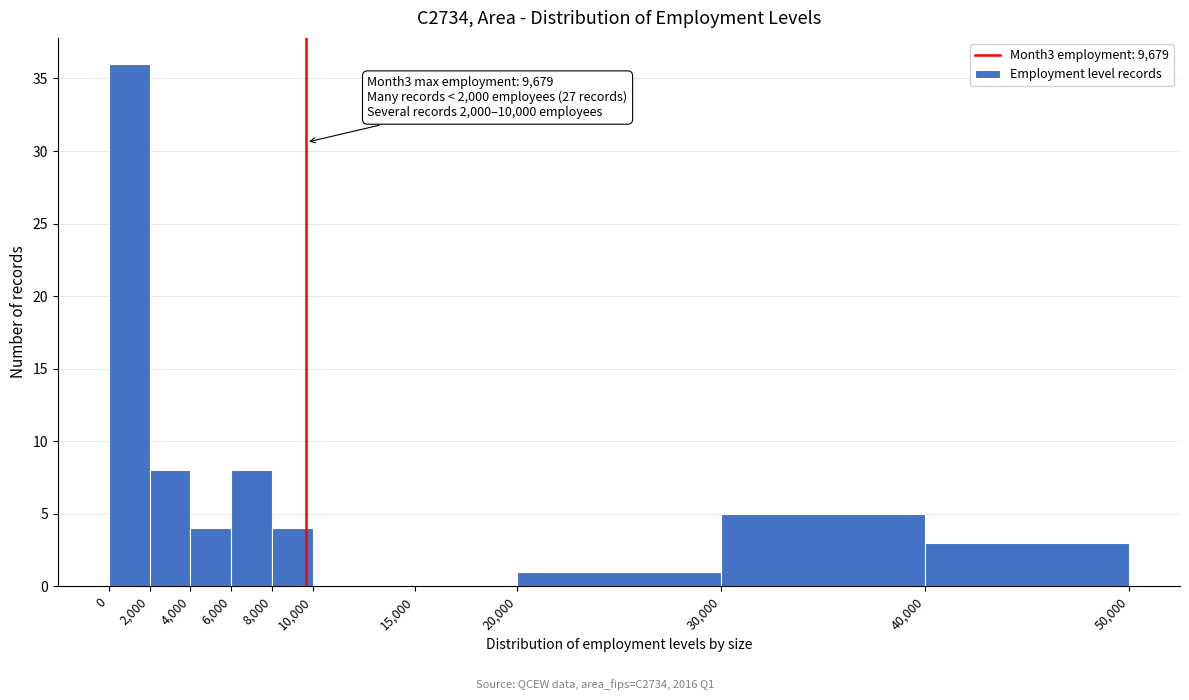

Which range on the x-axis has the tallest bar?

0 to 2,000